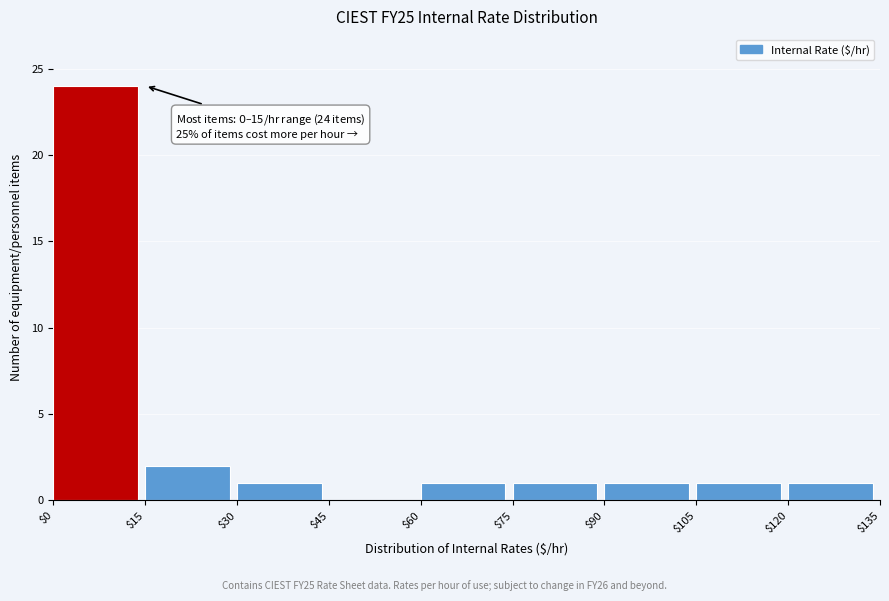

Over which range of the x-axis is the bar tallest?

$0 to $15